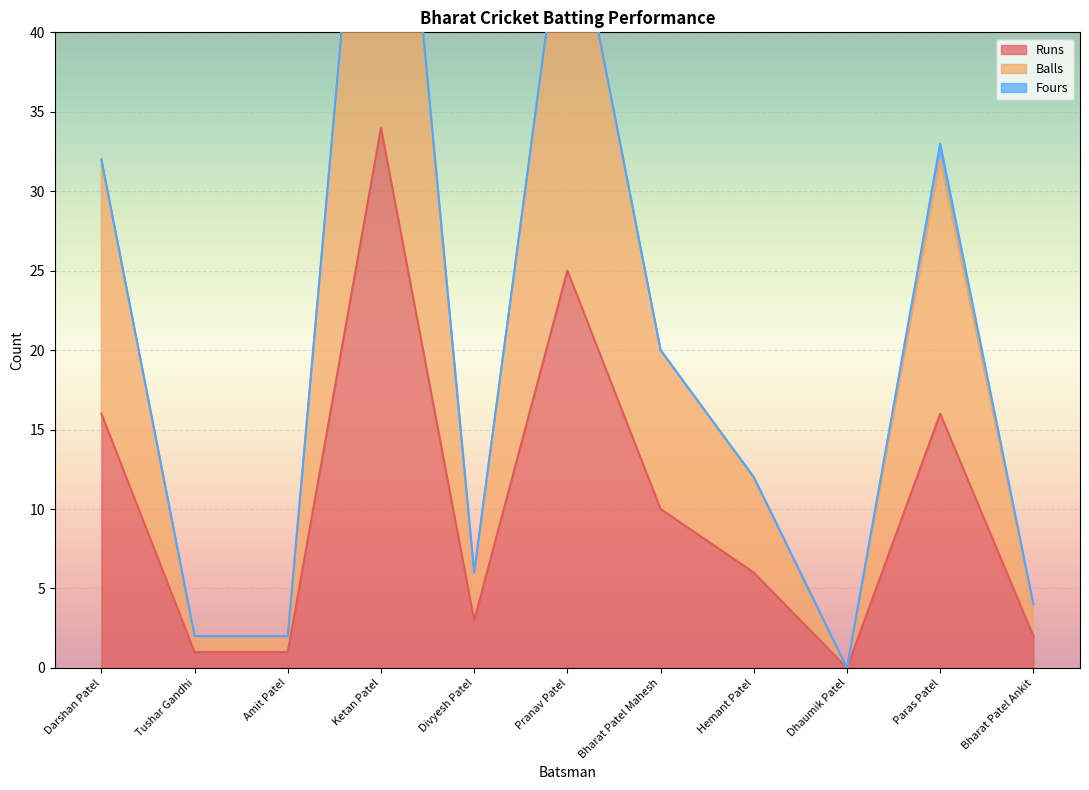

What is the total value across all series at Bharat Patel Ankit?

6